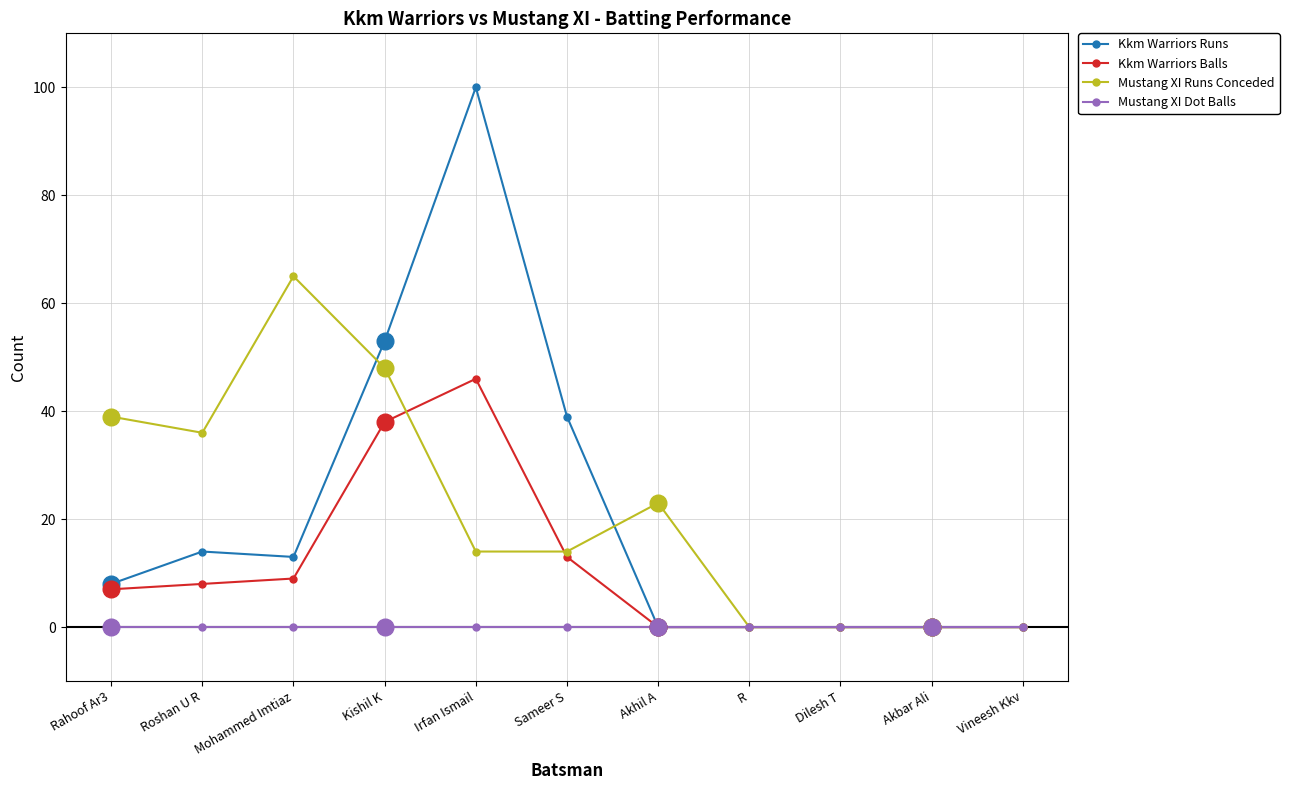

Is the value of Kkm Warriors Balls at Irfan Ismail greater than the value of Kkm Warriors Runs at R?

Yes